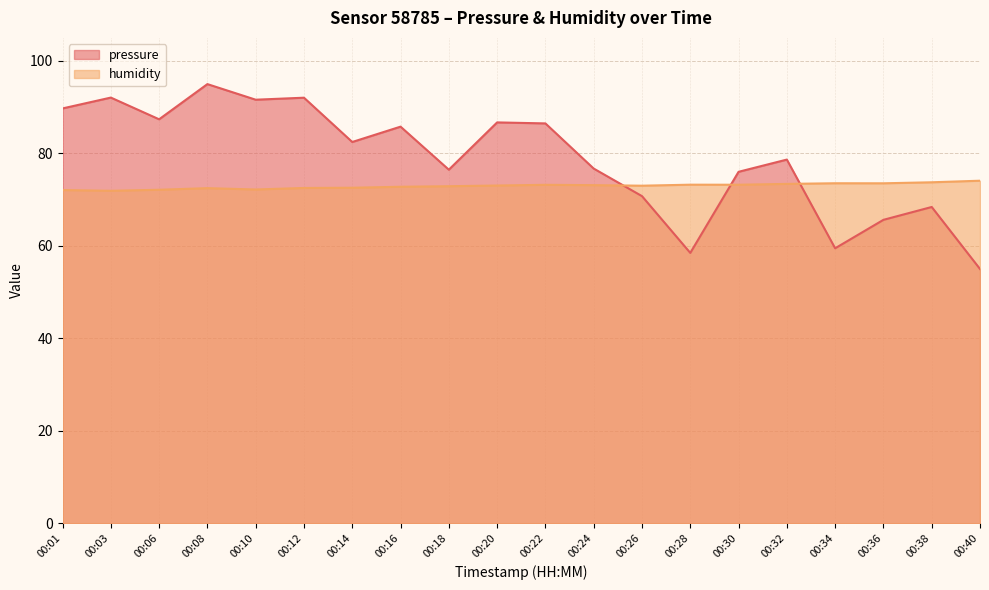

Reading right to left, list all the values displayed in this chart.

pressure: 00:40=55.0	00:38=68.4	00:36=65.6	00:34=59.5	00:32=78.7	00:30=76.0	00:28=58.5	00:26=70.8	00:24=76.7	00:22=86.5	00:20=86.7	00:18=76.5	00:16=85.8	00:14=82.5	00:12=92.1	00:10=91.6	00:08=95.0	00:06=87.4	00:03=92.1	00:01=89.7
humidity: 00:40=74.1	00:38=73.8	00:36=73.5	00:34=73.5	00:32=73.4	00:30=73.2	00:28=73.2	00:26=73.0	00:24=73.1	00:22=73.2	00:20=73.1	00:18=72.9	00:16=72.8	00:14=72.6	00:12=72.5	00:10=72.2	00:08=72.5	00:06=72.1	00:03=71.9	00:01=72.1